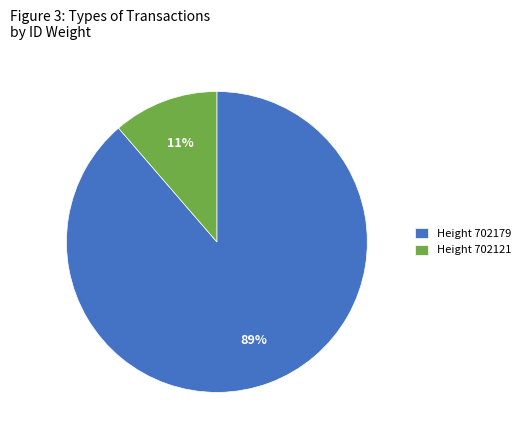

Is it true that Height 702121 is 17% of the pie?

False